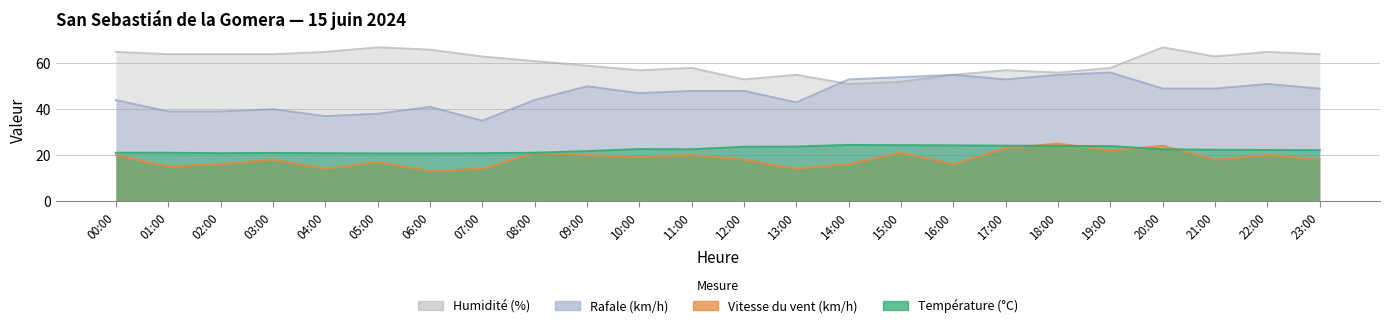

Count the number of categories in the chart.

24